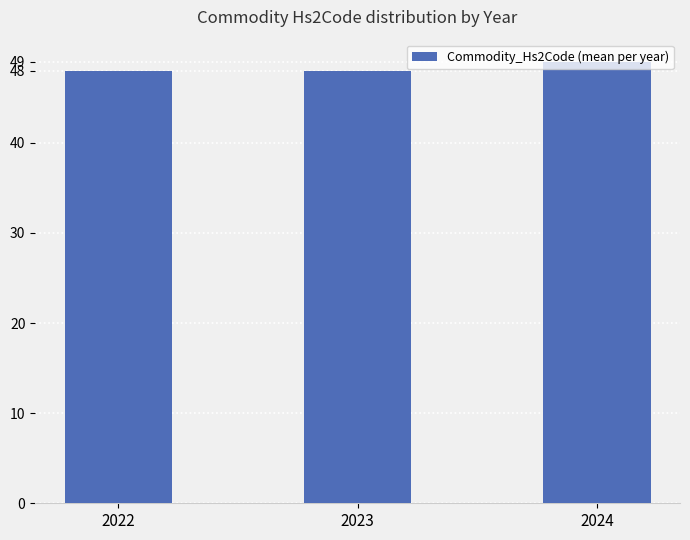

Reading right to left, list all the values displayed in this chart.

2024=49	2023=48	2022=48